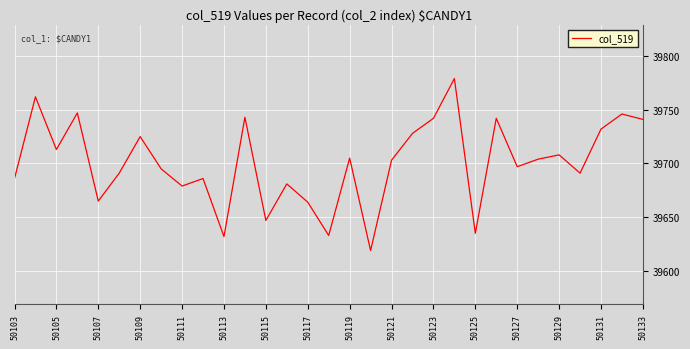

How many values are below 39703?

15